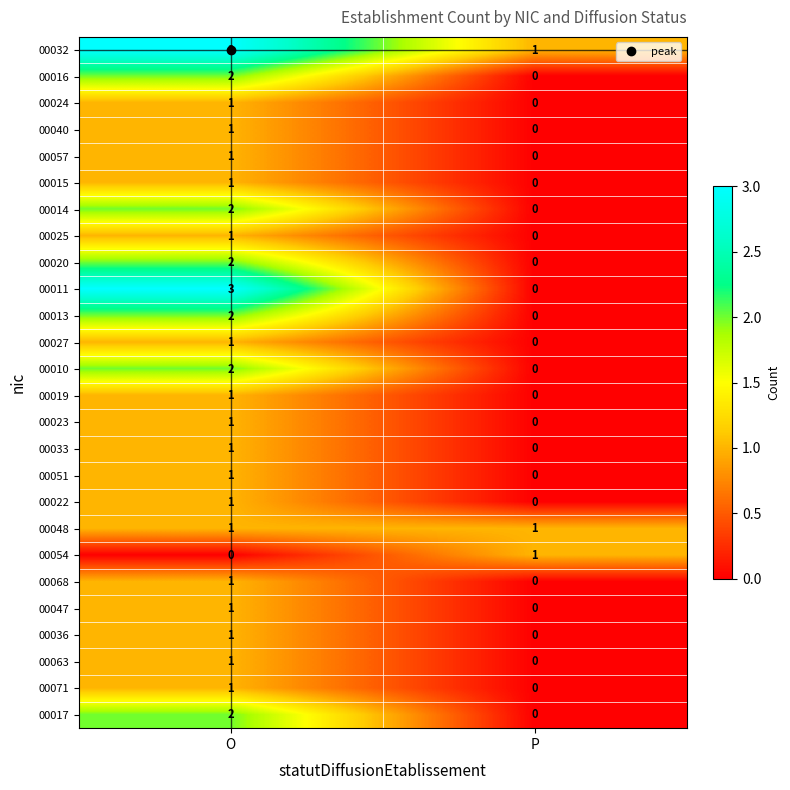

What is the sum of the 00032 values at P and O?

4